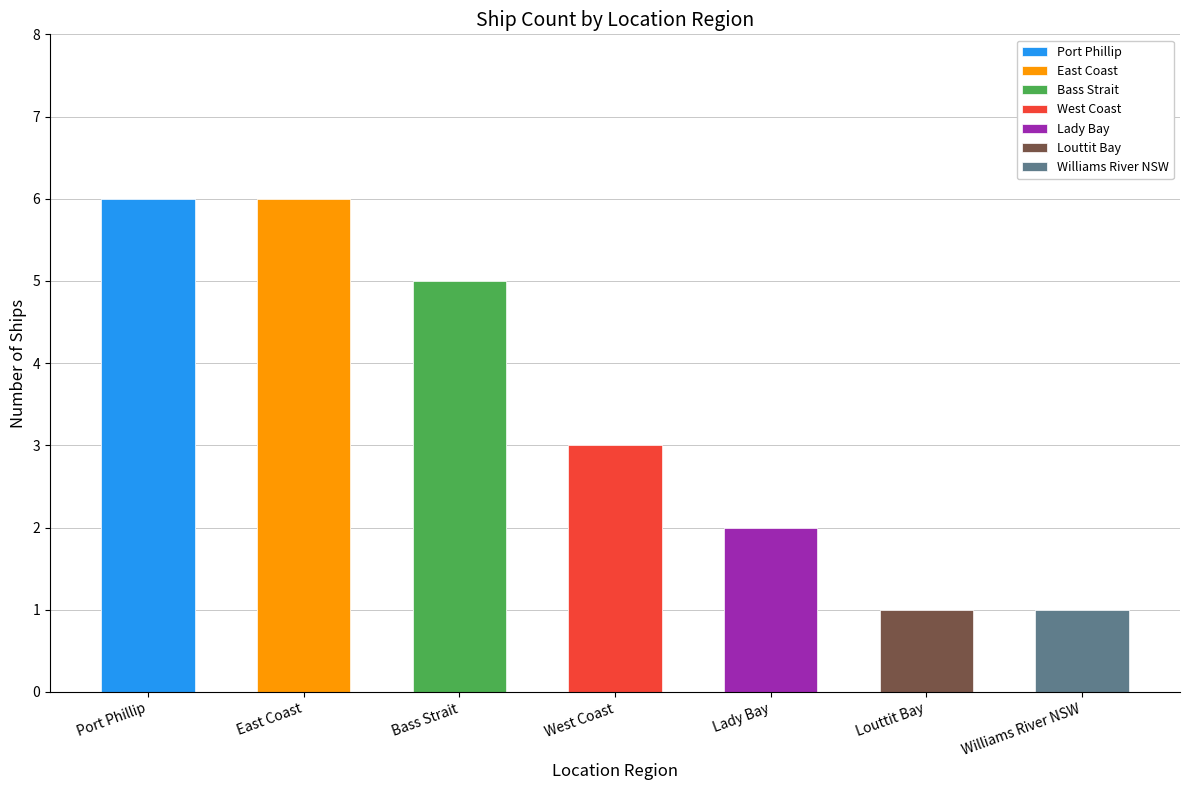

What is the value of the 6th bar from the left?

1